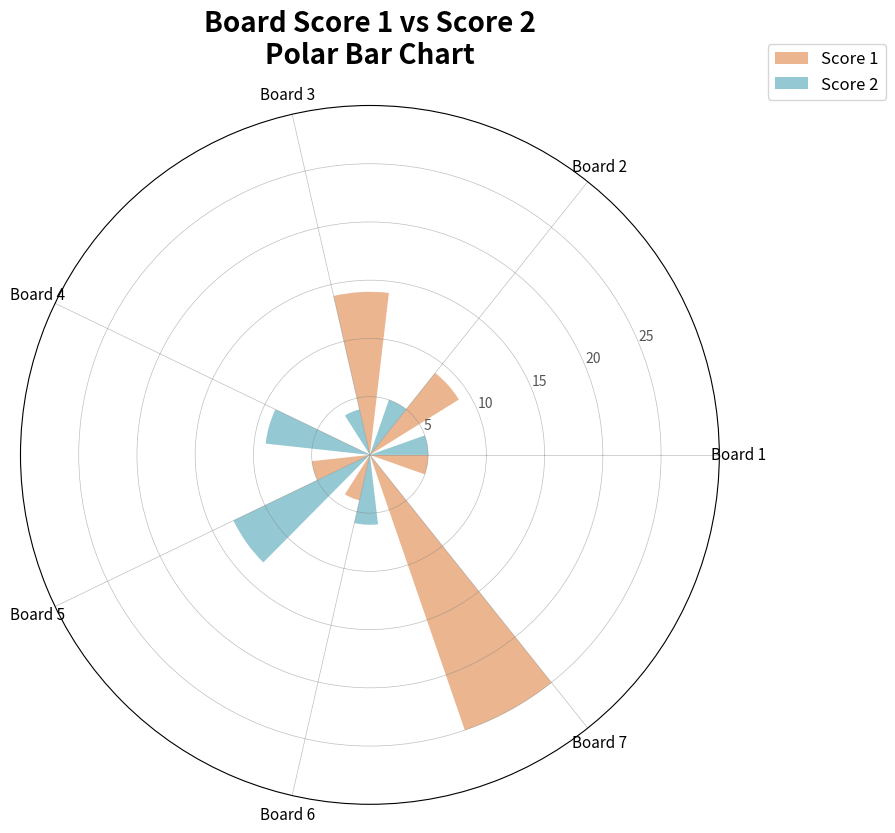

The value of Score 2 at Board 5 is 13. True or false?

True